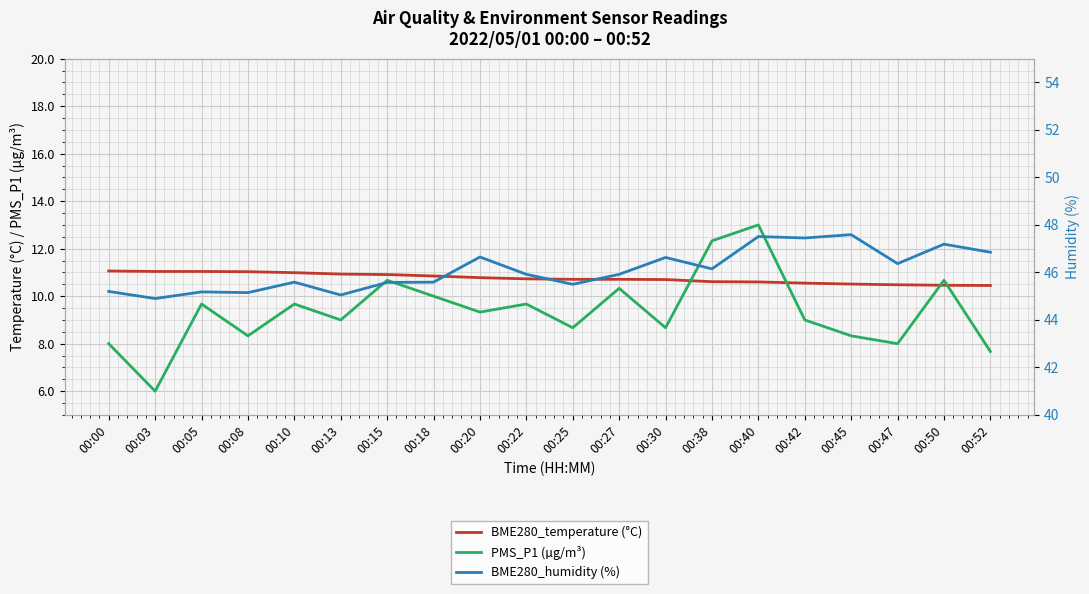

What is the value of the PMS_P1 (µg/m³) point at the 2nd from the left?

6.0